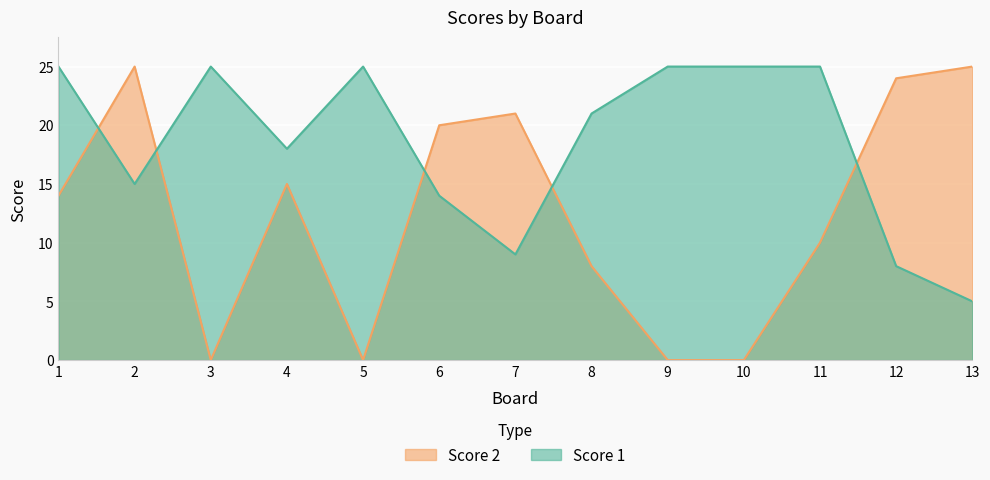

How many lines are shown in the chart?

2